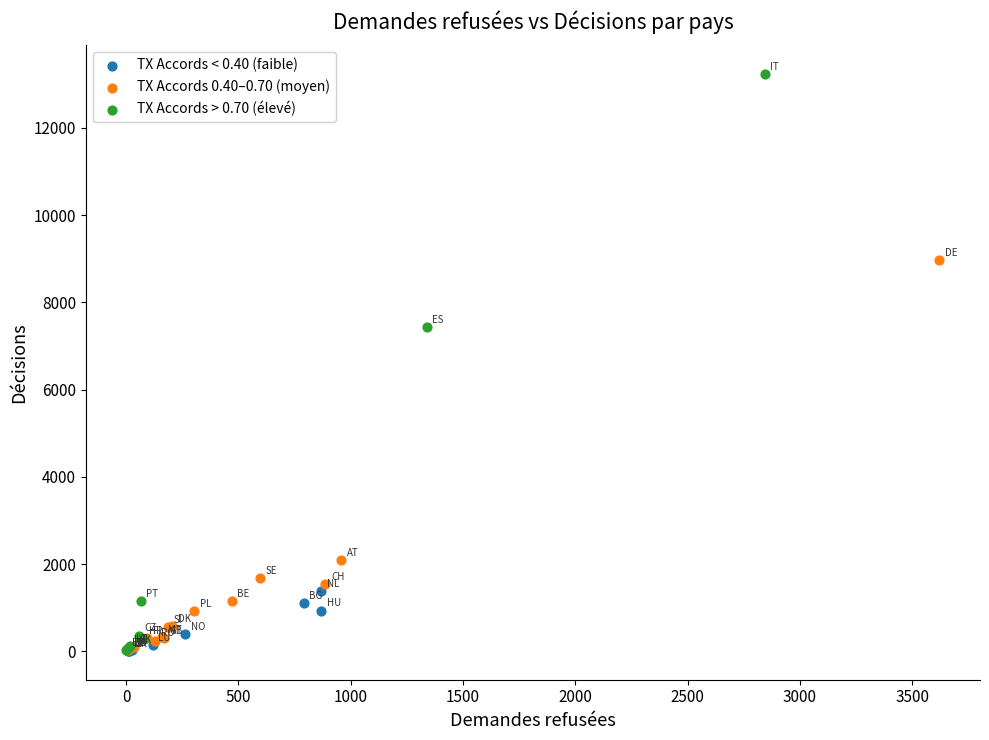

Which series has the largest Y range (max minus min)?

TX Accords > 0.70 (élevé)